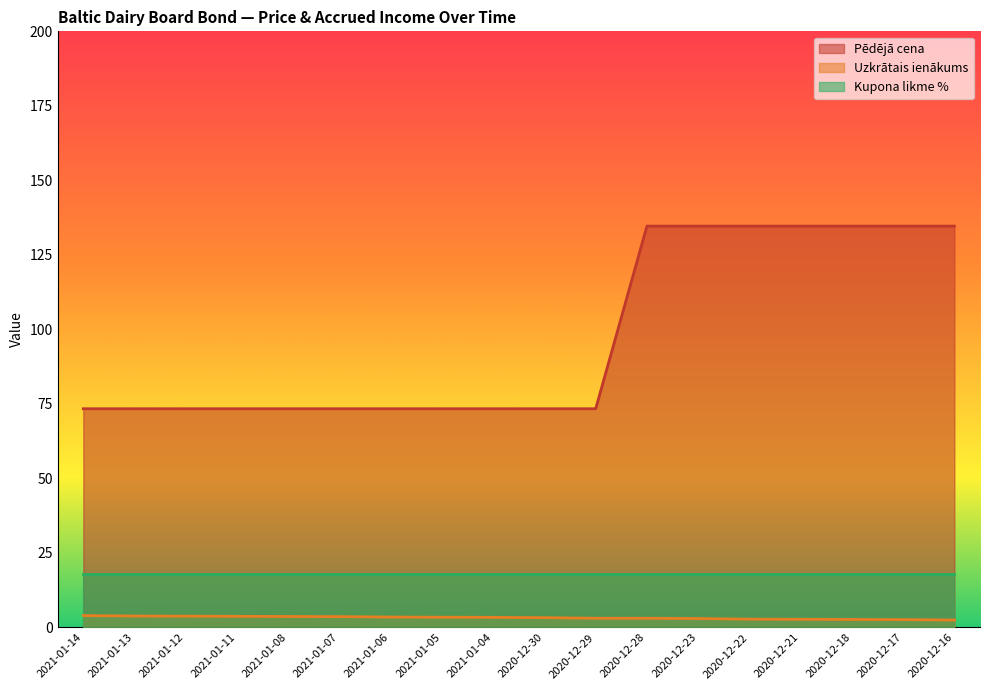

Rank the categories by Pēdējā cena value from highest to lowest.

2020-12-28, 2020-12-23, 2020-12-22, 2020-12-21, 2020-12-18, 2020-12-17, 2020-12-16, 2021-01-14, 2021-01-13, 2021-01-12, 2021-01-11, 2021-01-08, 2021-01-07, 2021-01-06, 2021-01-05, 2021-01-04, 2020-12-30, 2020-12-29